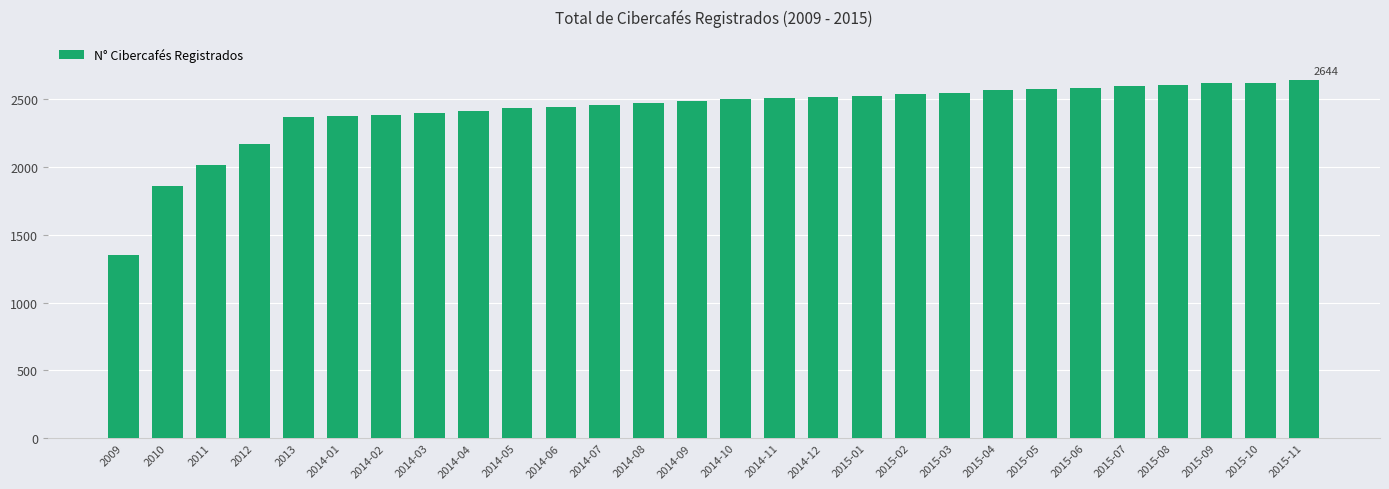

How many data points are less than 2505?

14